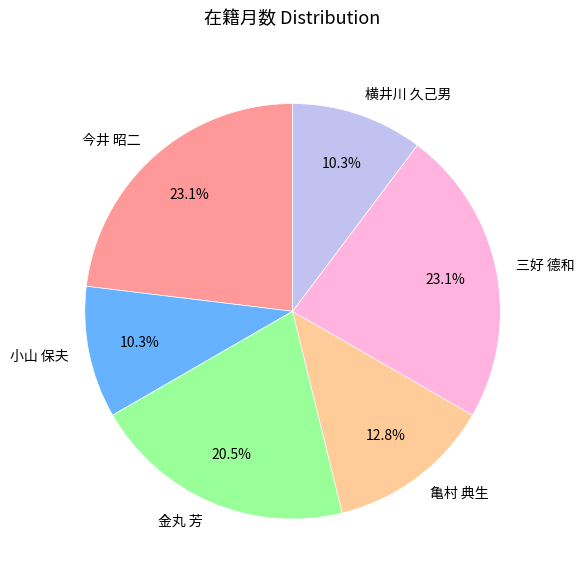

Do 小山 保夫 and 今井 昭二 together represent more than half of the pie?

No